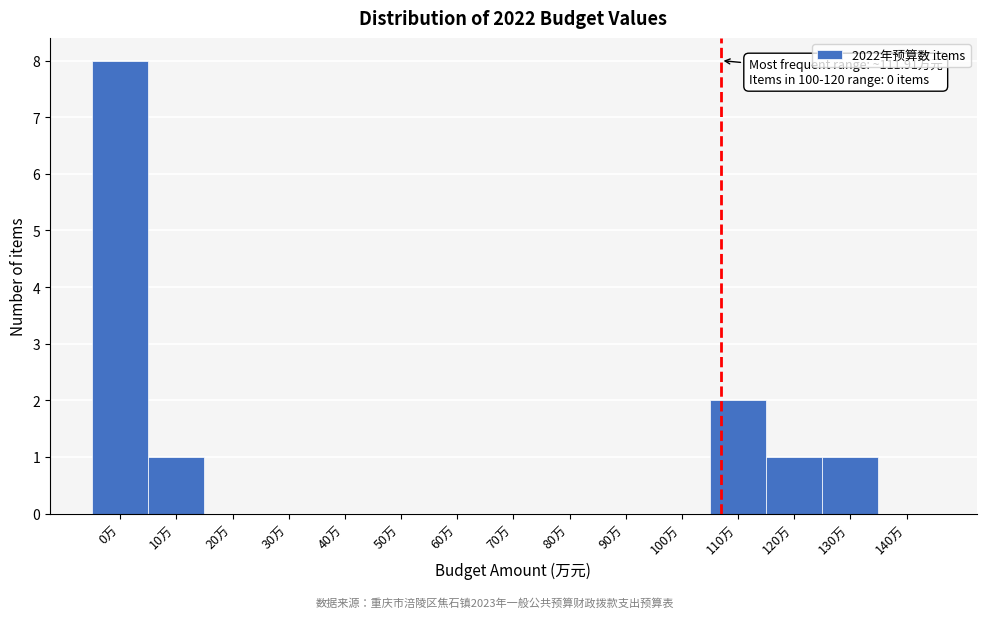

Reading left to right, extract all data points from this chart.

0万=8	10万=1	20万=0	30万=0	40万=0	50万=0	60万=0	70万=0	80万=0	90万=0	100万=0	110万=2	120万=1	130万=1	140万=0